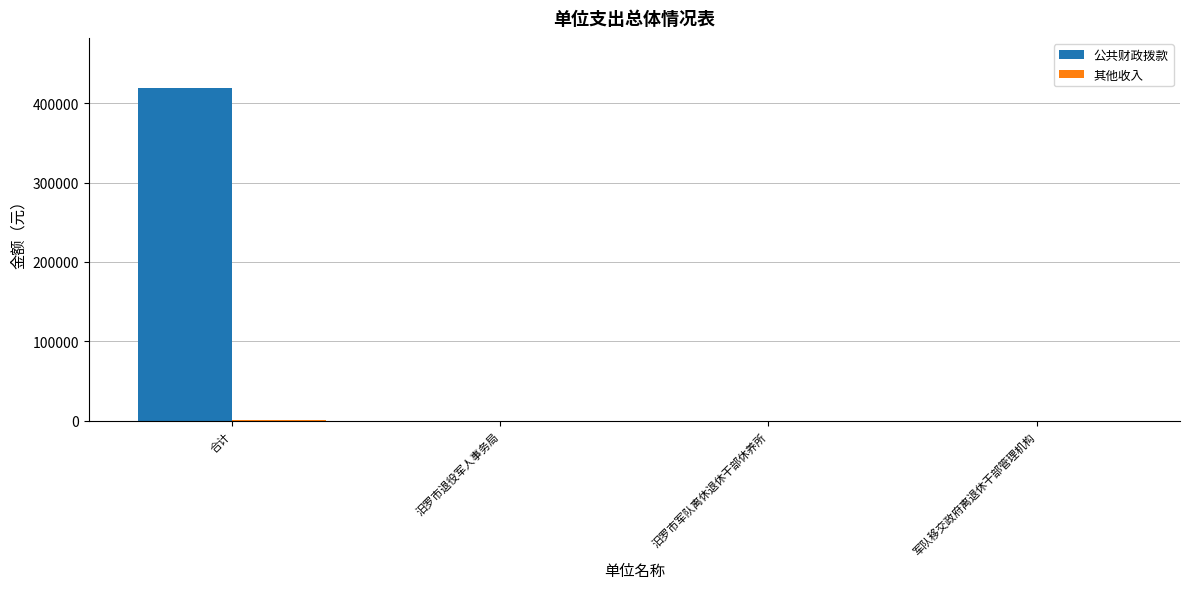

Is it true that 公共财政拨款 equals 0 at 军队移交政府离退休干部管理机构?

True